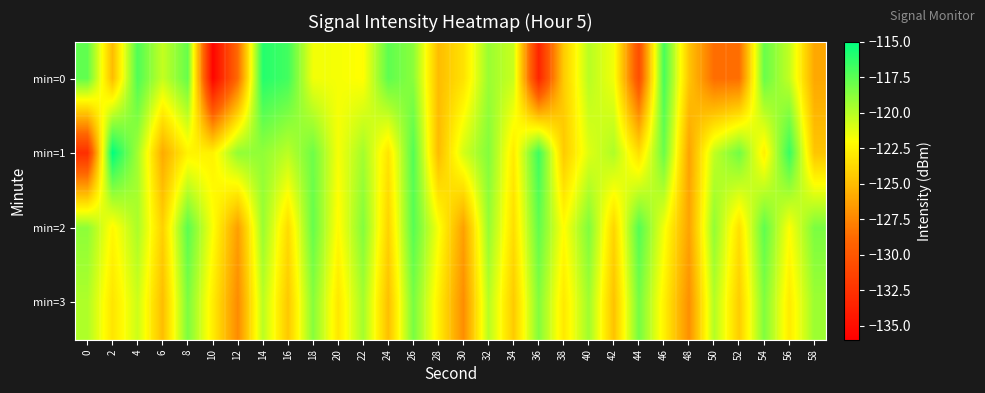

Which has a higher value, 30 or 54?

54